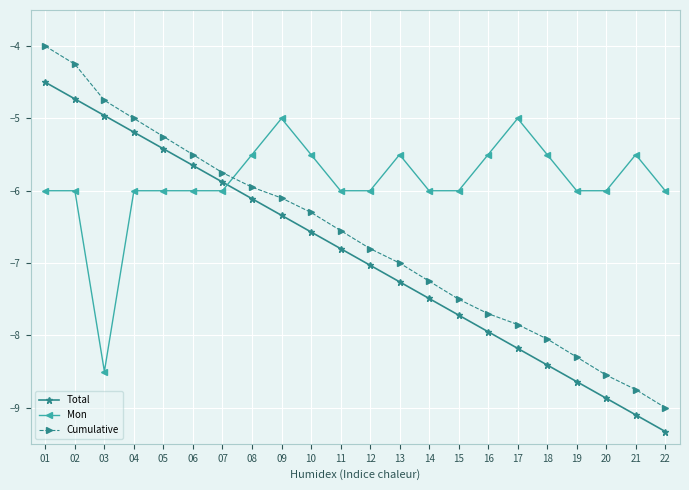

Where does the Cumulative series first go above -6?

01